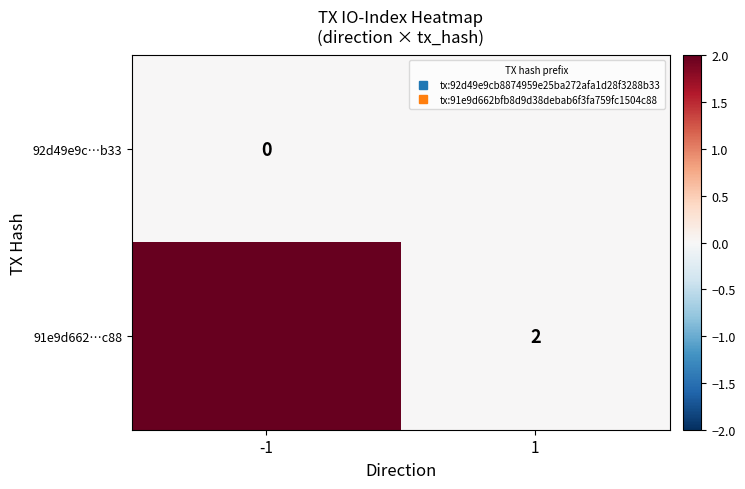

Count the 91e9d662…c88 values in the range 0 to 2.

2